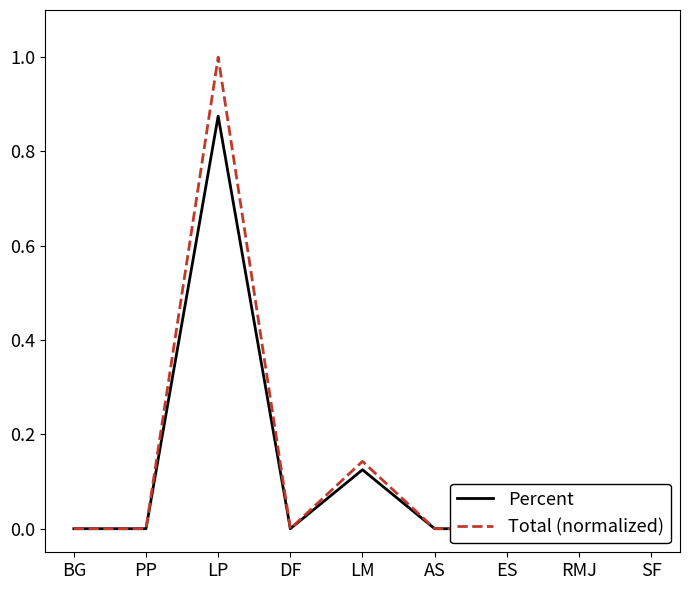

Which series has the largest total across all categories?

Total (normalized)